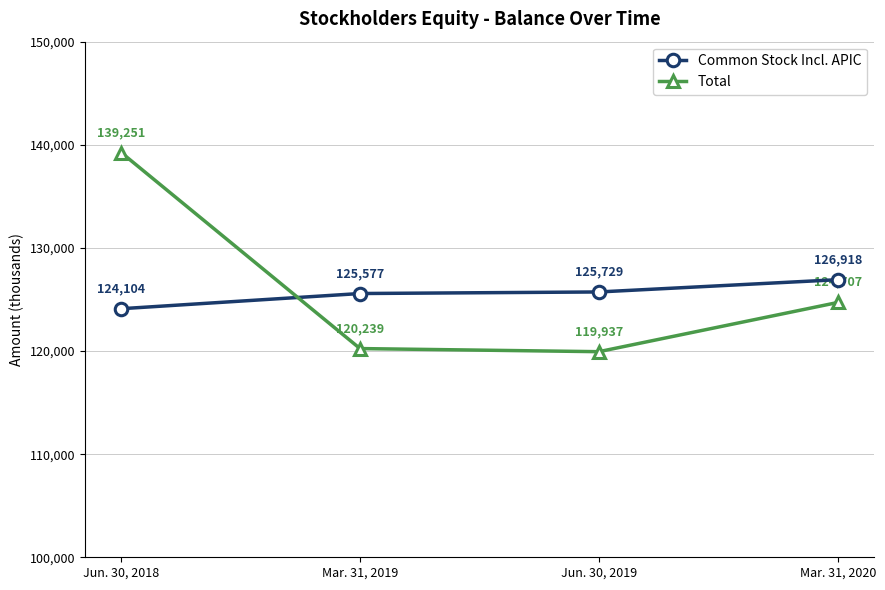

Rank the series by their average value, from lowest to highest.

Common Stock Incl. APIC, Total